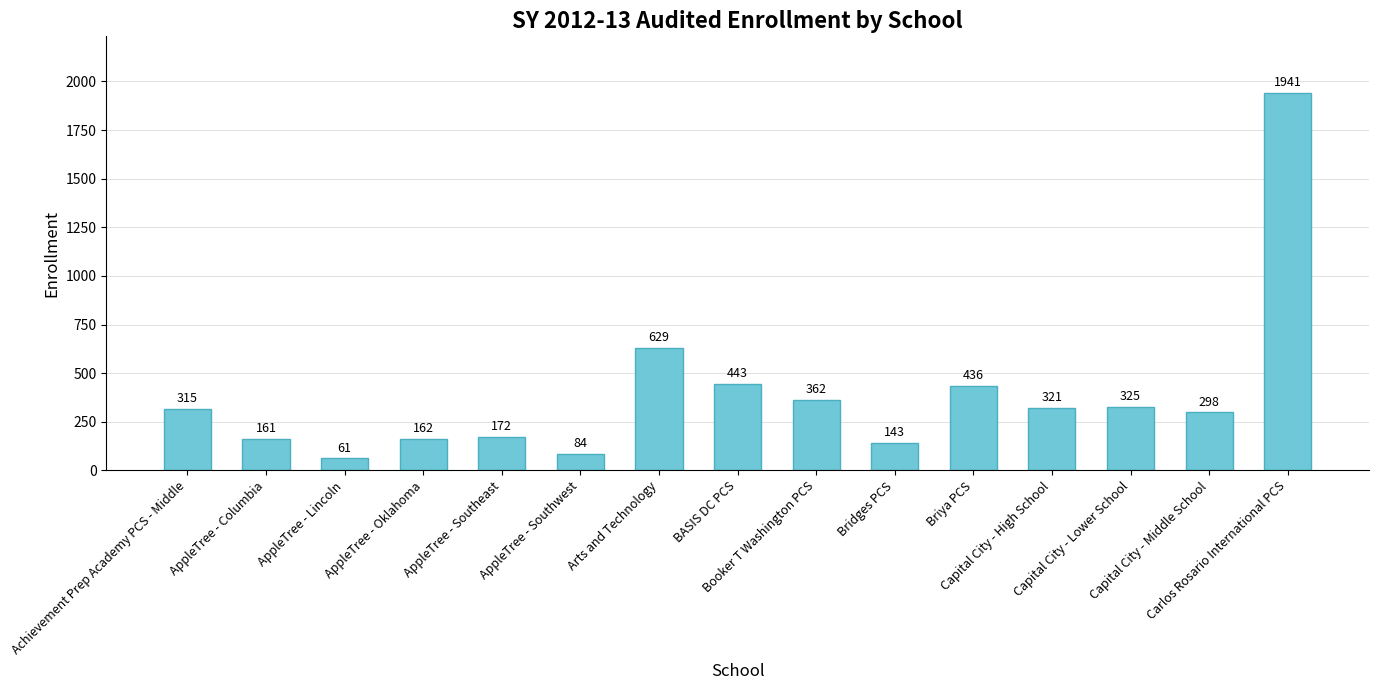

Where is the data nearest to the value 1001?

Arts and Technology